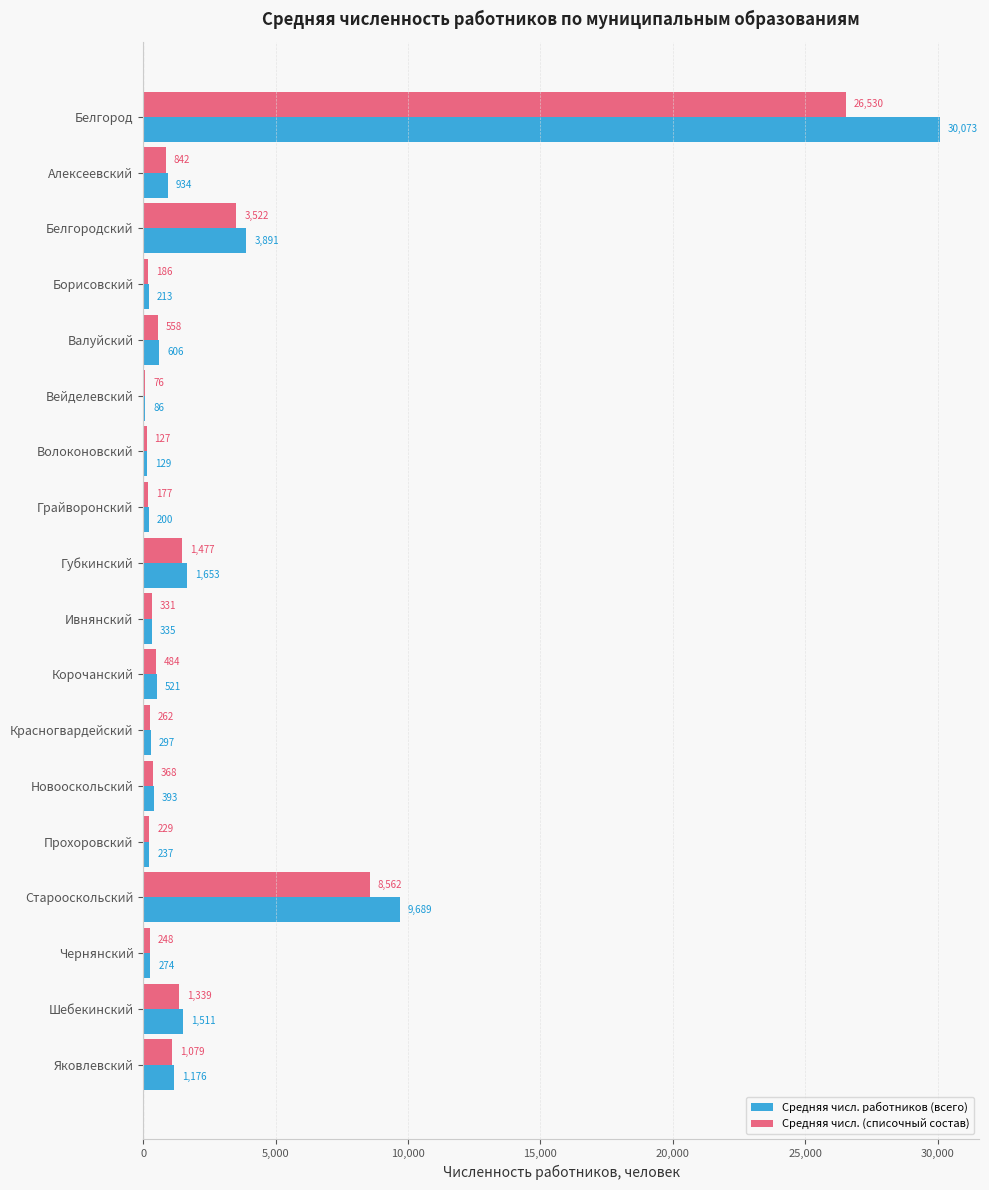

The Средняя числ. работников (всего) series shows 1510.7 at Шебекинский. True or false?

True